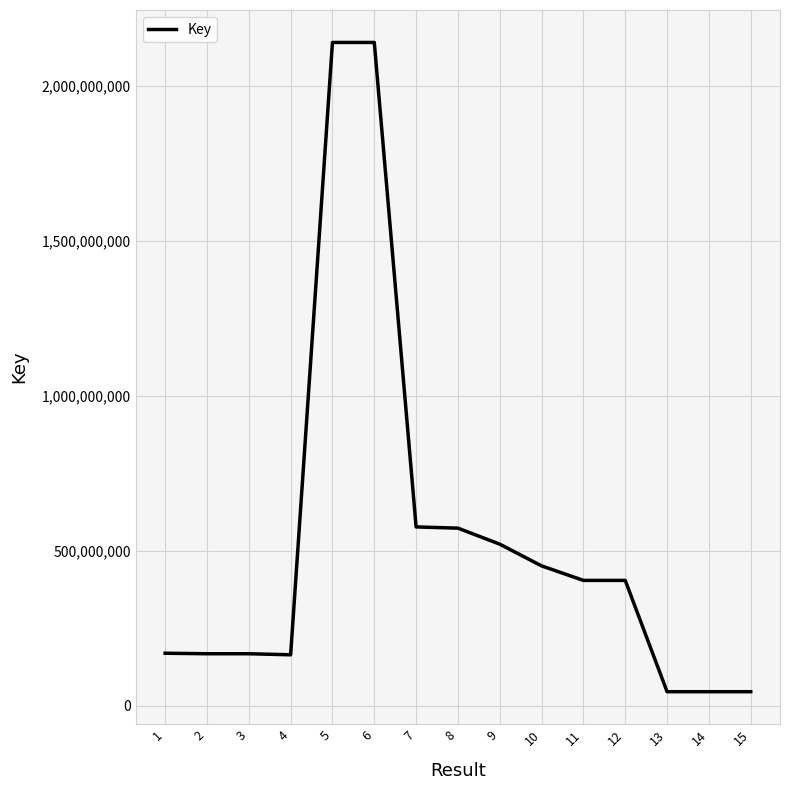

How many lines are shown in the chart?

1